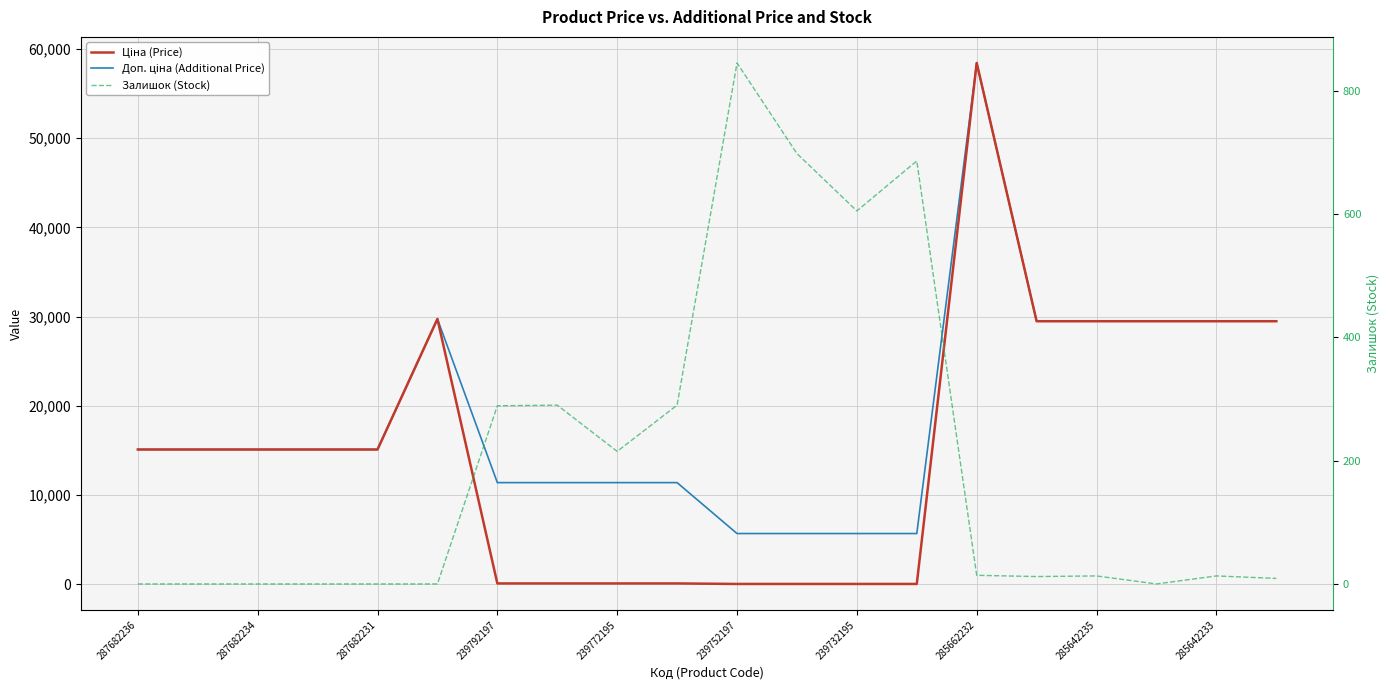

Is this an area chart (filled region under the line)?

No